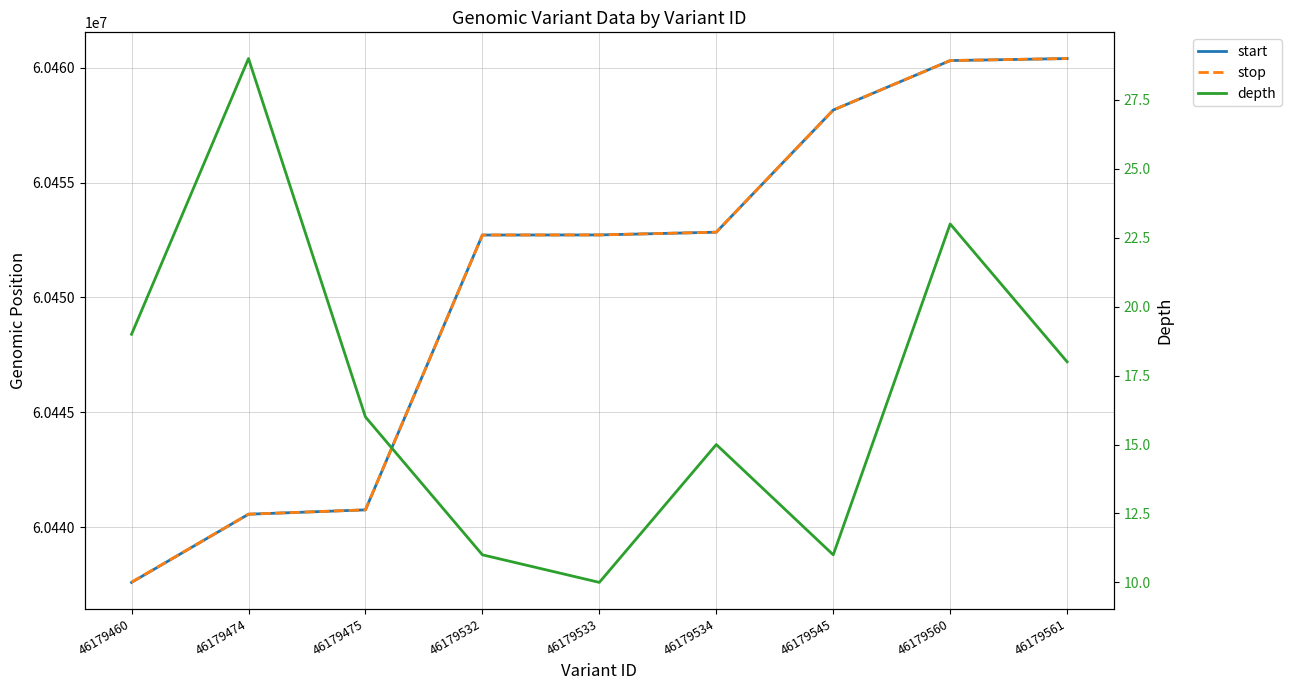

At which label does start first exceed 60452725?

46179534